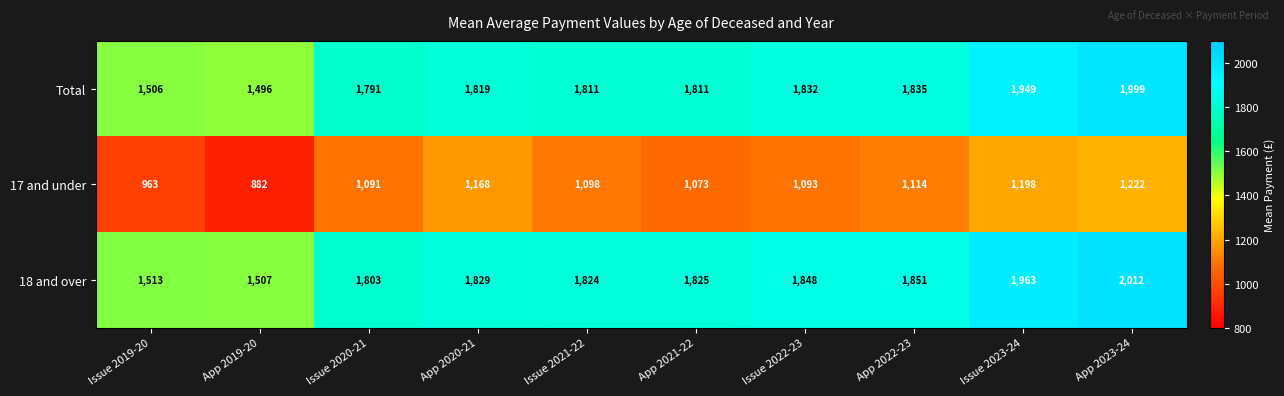

What is the difference between the maximum and minimum values in the 17 and under series?

340